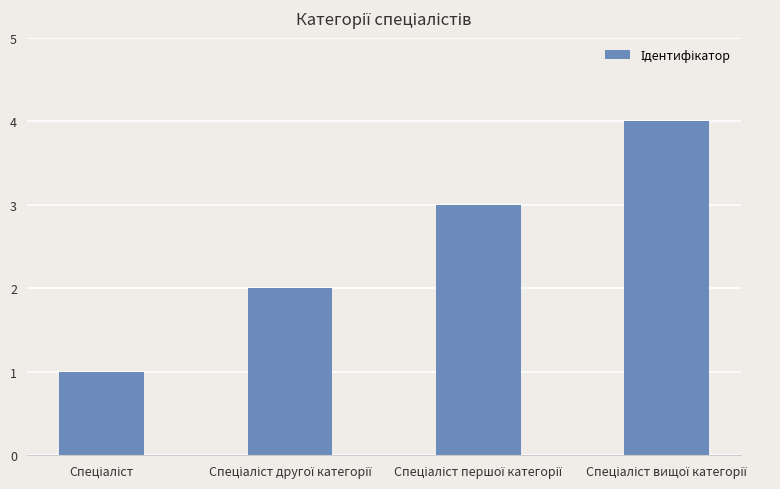

What is the sum of all values?

10